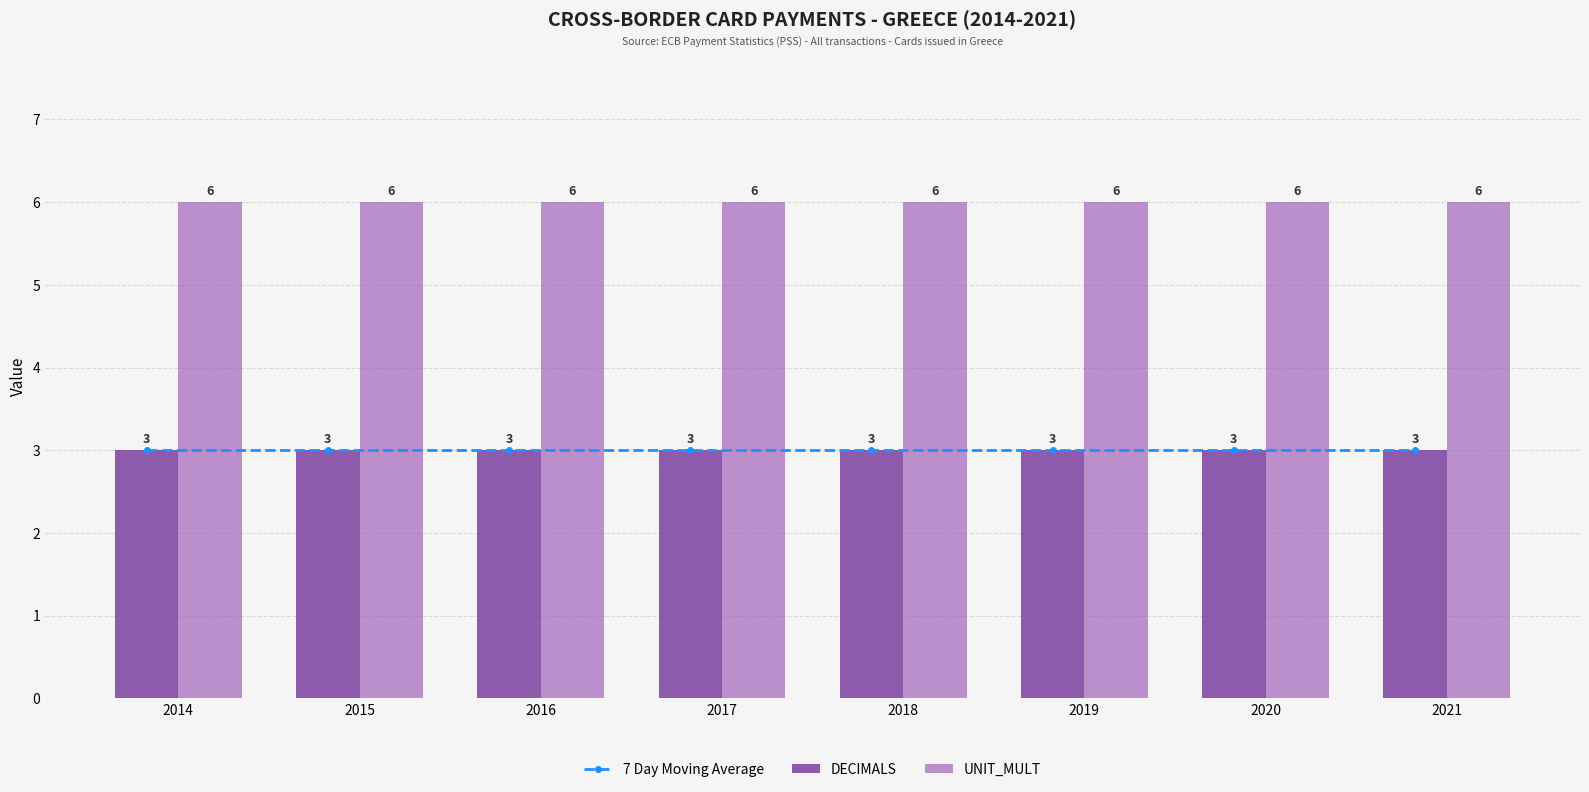

The value of UNIT_MULT at 2020 is 10. True or false?

False